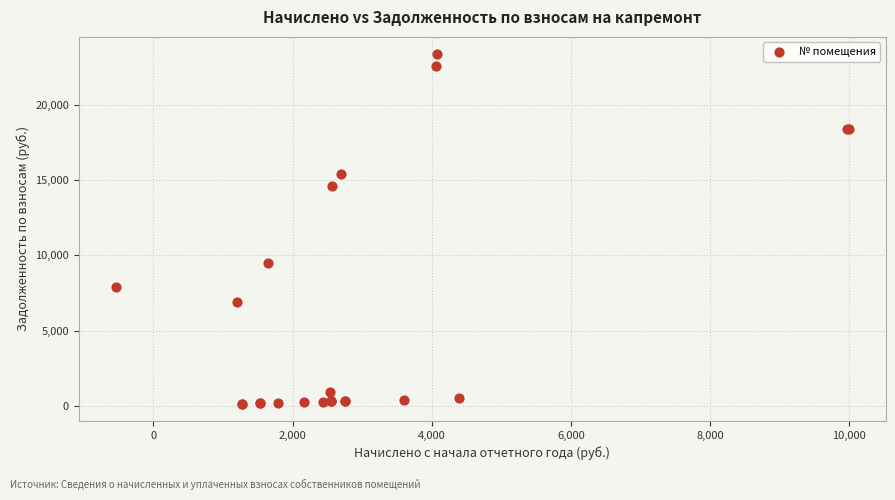

What Y value in the scatter plot is closest to 11760?

9468.3